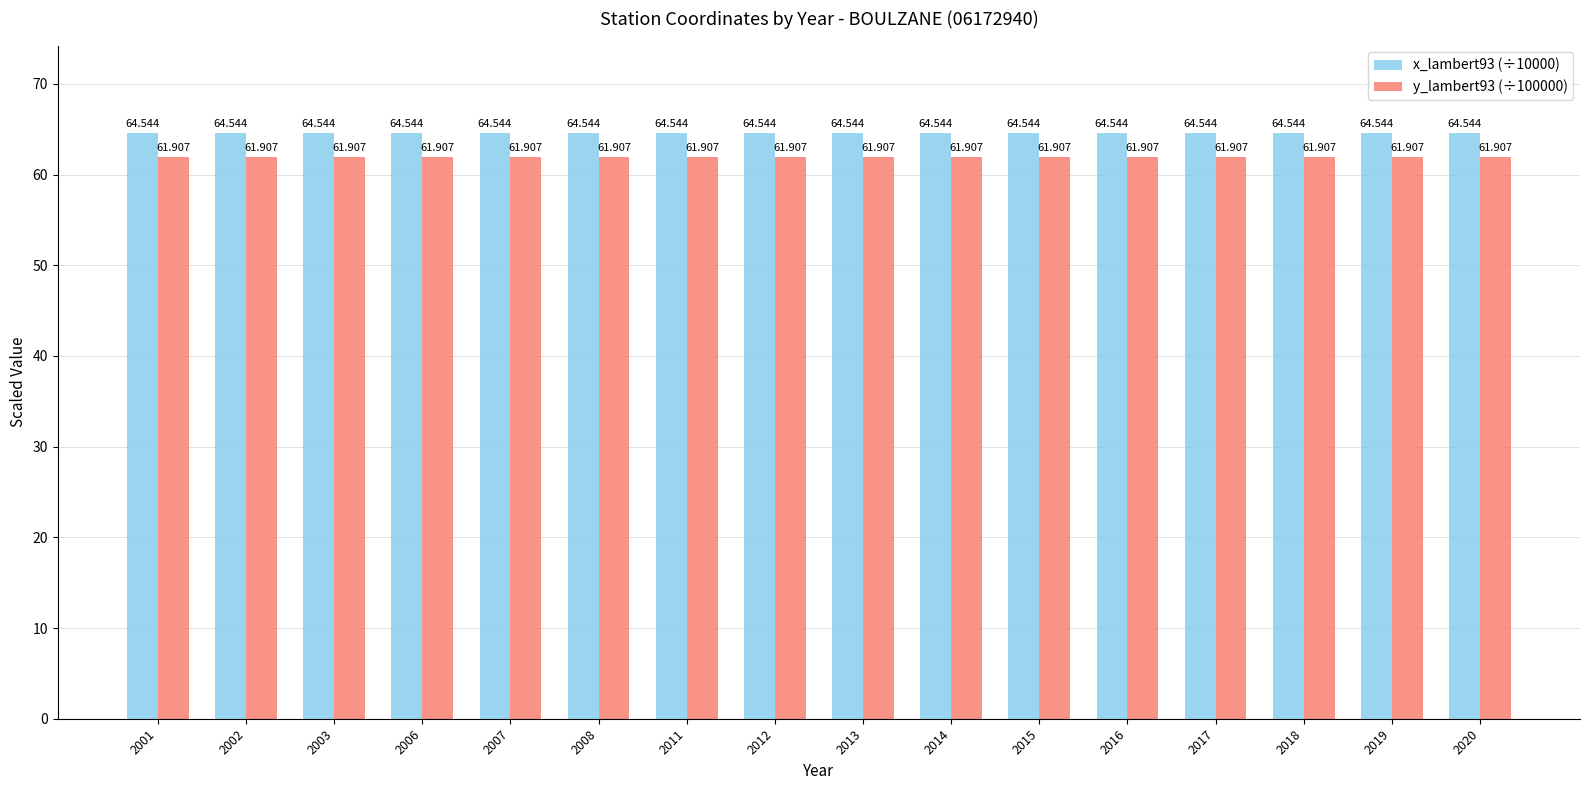

What is the sum of all y_lambert93 (÷100000) values?

990.5